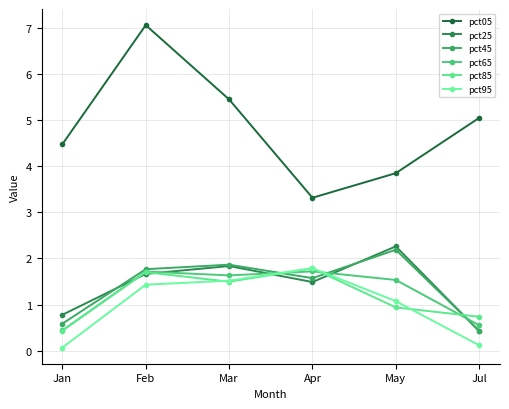

Reading left to right, extract all data points from this chart.

pct05: 4.5	7.1	5.5	3.3	3.9	5.0
pct25: 0.8	1.7	1.8	1.5	2.3	0.4
pct45: 0.6	1.8	1.9	1.6	2.2	0.4
pct65: 0.4	1.7	1.6	1.7	1.5	0.6
pct85: 0.4	1.7	1.5	1.8	0.9	0.7
pct95: 0.1	1.4	1.5	1.8	1.1	0.1